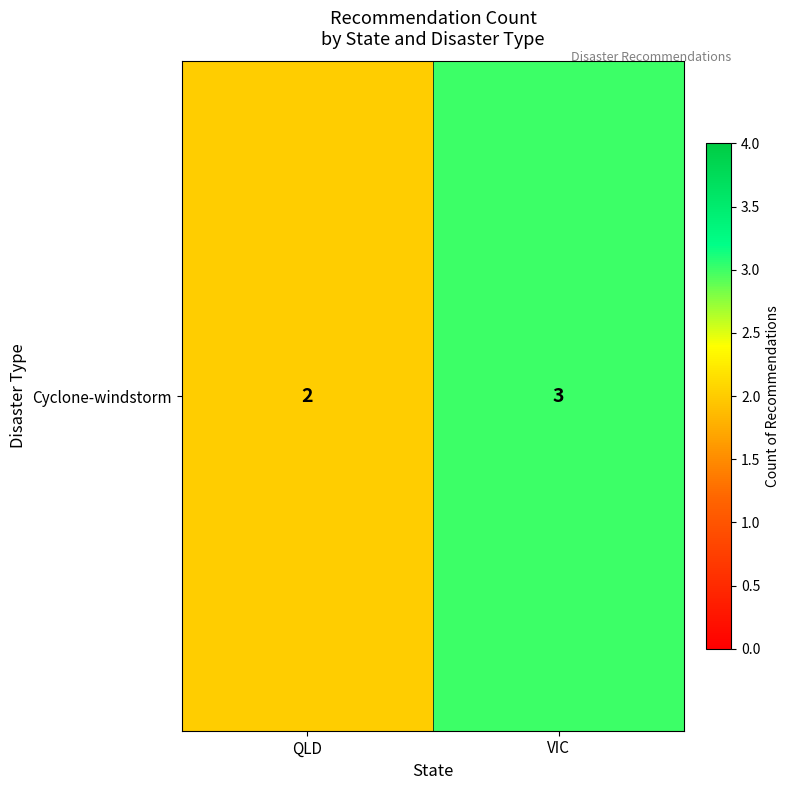

At which category does the chart reach its minimum across all series?

QLD